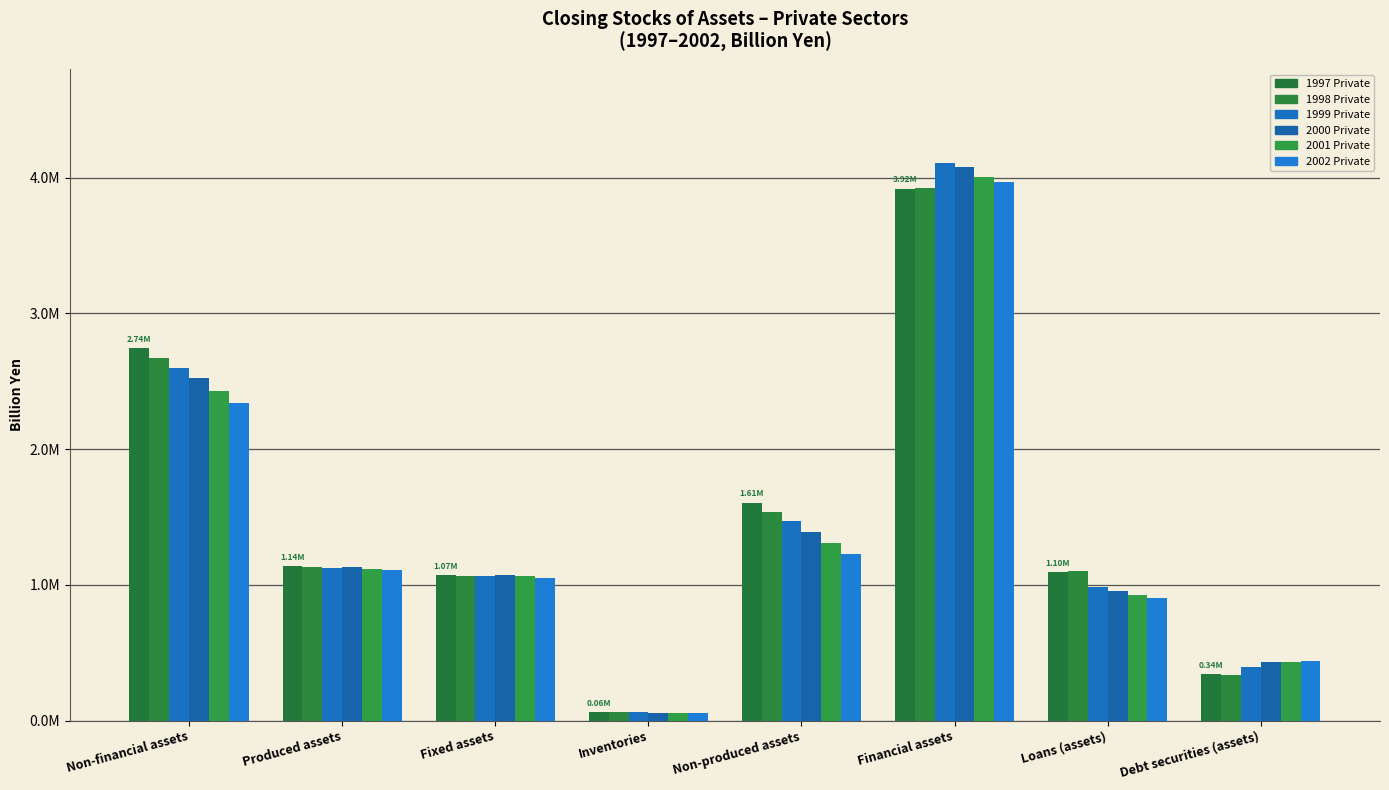

Rank the series at Financial assets from highest to lowest value.

1999 Private, 2000 Private, 2001 Private, 2002 Private, 1998 Private, 1997 Private